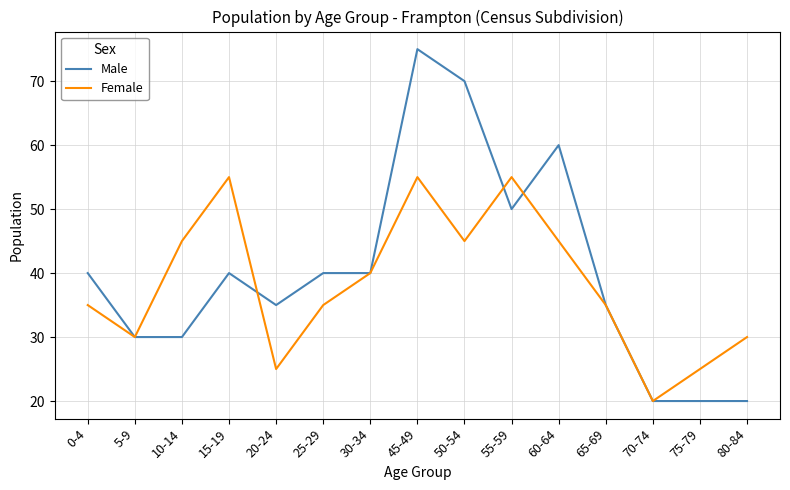

Which series changed the most between 0-4 and 55-59?

Female